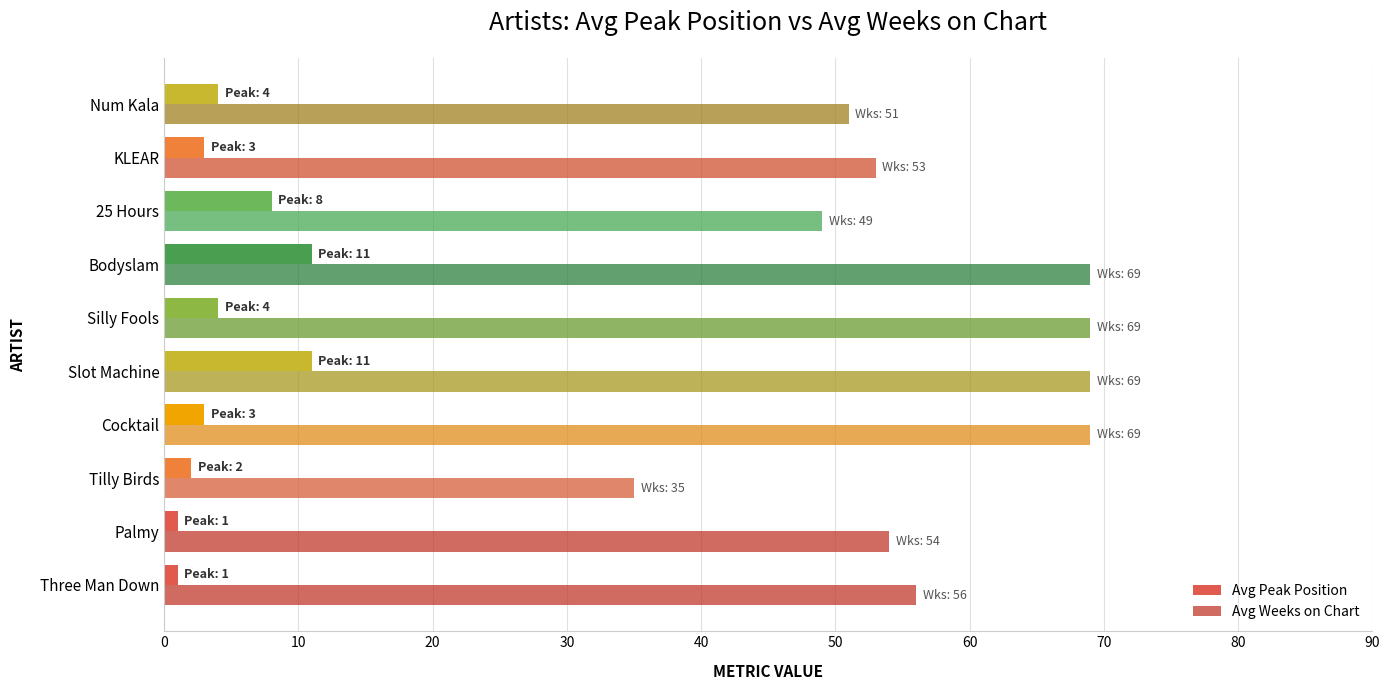

Is the value of Avg Peak Position at Three Man Down greater than the value of Avg Weeks on Chart at 25 Hours?

No